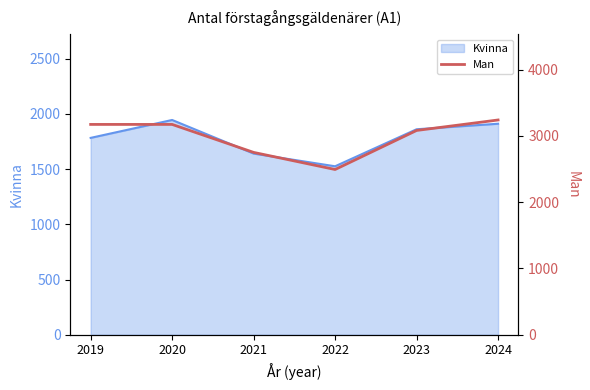

Is it true that Kvinna equals 1910 at 2024?

True